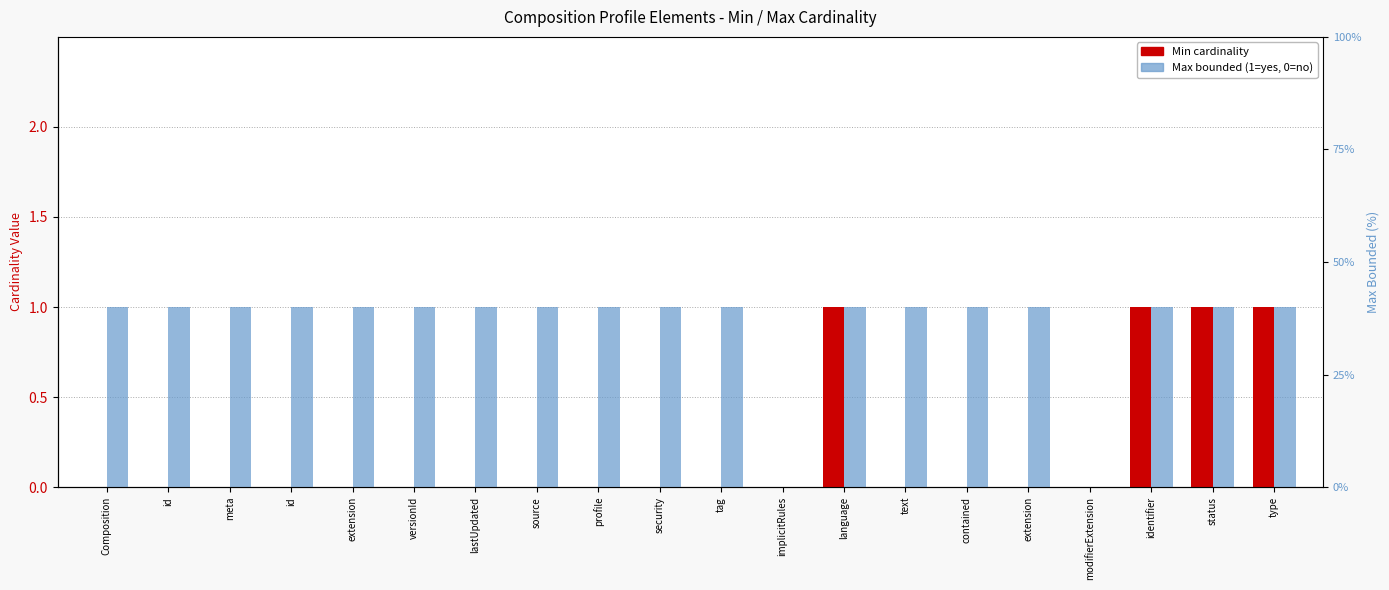

How many values in Min are above zero?

4